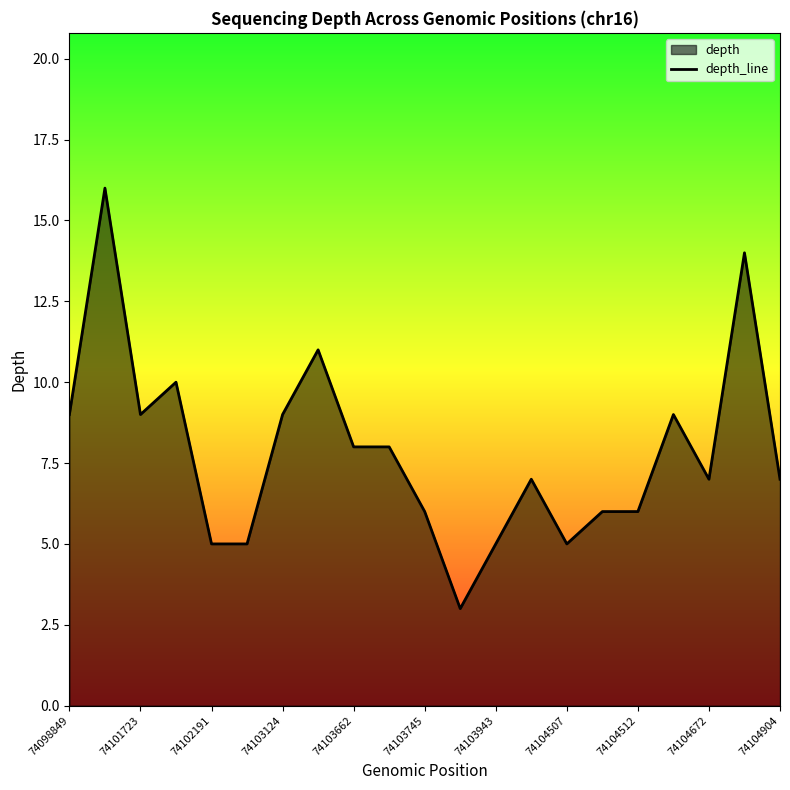

What is the ratio of the value at 74104672 to the value at 74102191?

1.4